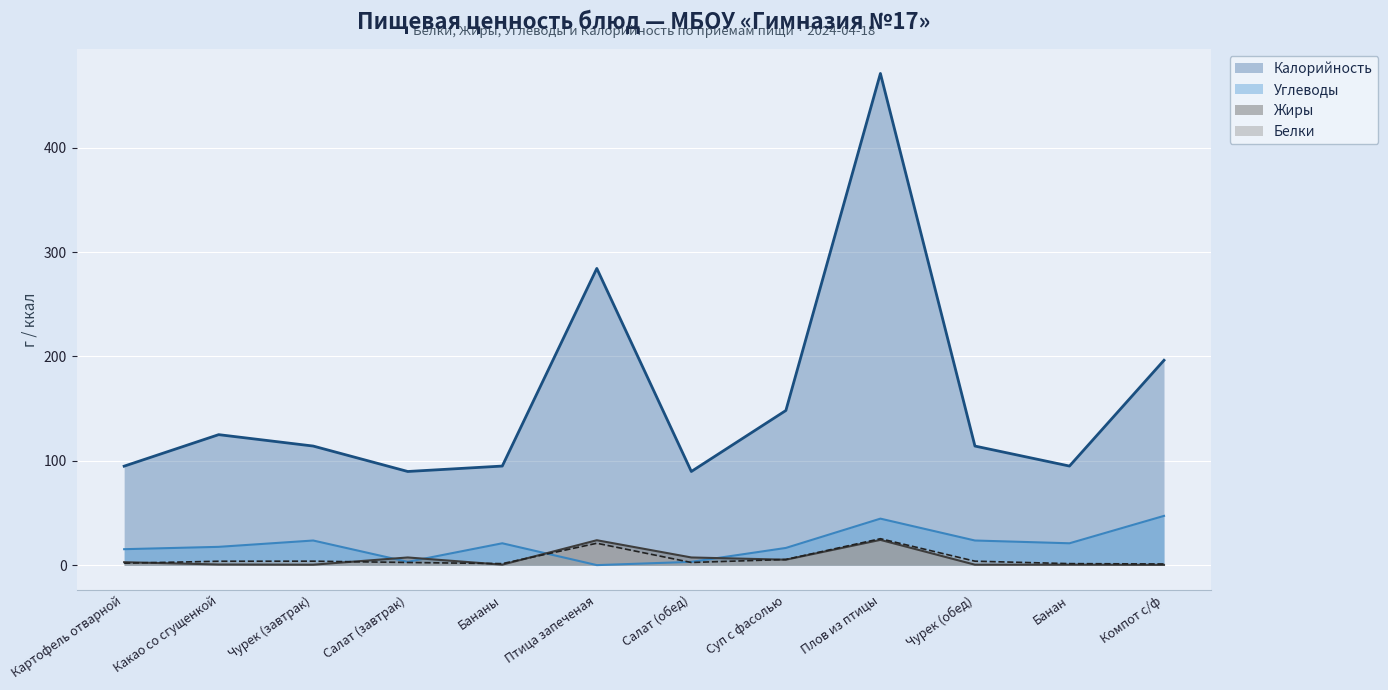

What is the label of the 9th point from the right?

Салат (завтрак)